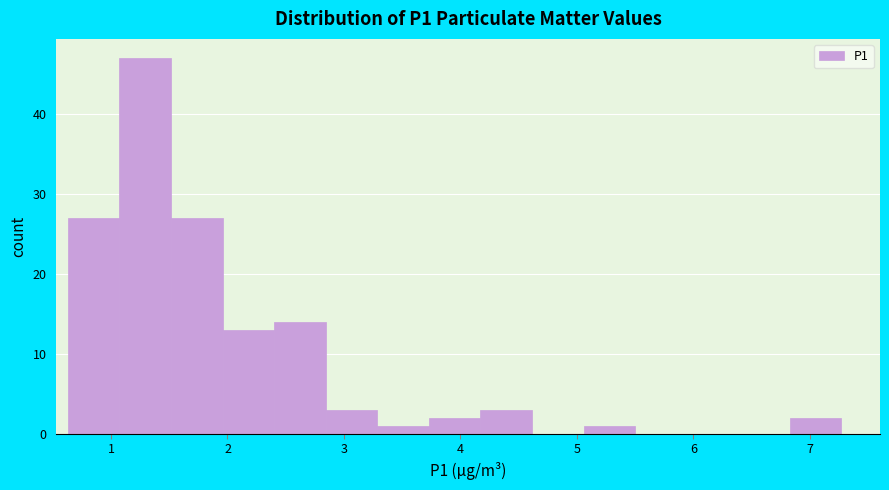

Reading left to right, list every bar in this chart as the range it spans on the x-axis followed by its height. Neither the bar edges nor the heights are printed on the chart, so give them approximately, as read against the axes.

0.6 to 1.1: 27
1.1 to 1.5: 47
1.5 to 2.0: 27
2.0 to 2.4: 13
2.4 to 2.8: 14
2.8 to 3.3: 3
3.3 to 3.7: 1
3.7 to 4.2: 2
4.2 to 4.6: 3
4.6 to 5.1: 0
5.1 to 5.5: 1
5.5 to 5.9: 0
5.9 to 6.4: 0
6.4 to 6.8: 0
6.8 to 7.3: 2